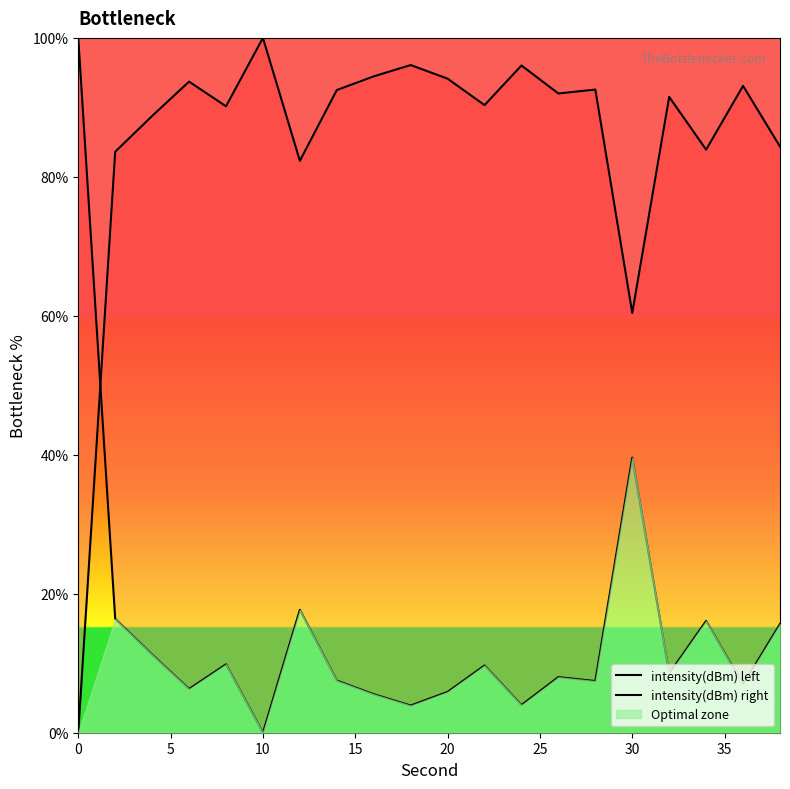

Reading left to right, list all the values displayed in this chart.

intensity(dBm) left: 100.0	16.4	11.2	6.3	9.8	0.0	17.7	7.5	5.5	3.9	5.9	9.7	4.0	8.0	7.4	39.6	8.5	16.1	6.9	15.6
intensity(dBm) right: 0.0	83.6	88.8	93.7	90.2	100.0	82.3	92.5	94.5	96.1	94.1	90.3	96.0	92.0	92.6	60.4	91.5	83.9	93.1	84.4